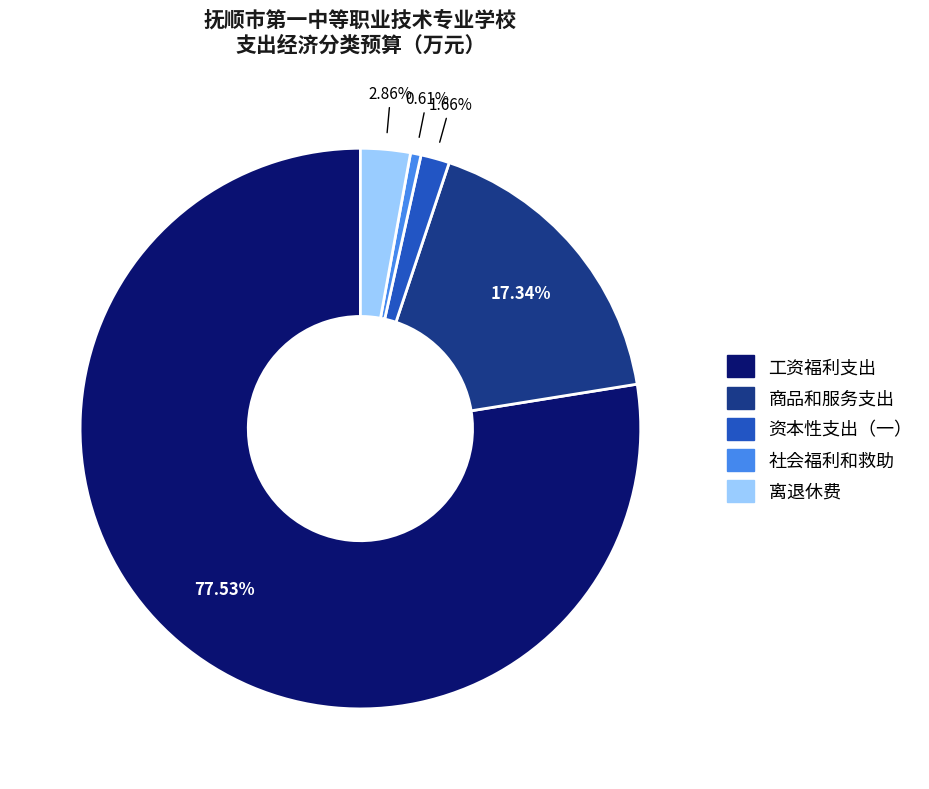

What is the smallest slice in the pie chart?

社会福利和救助